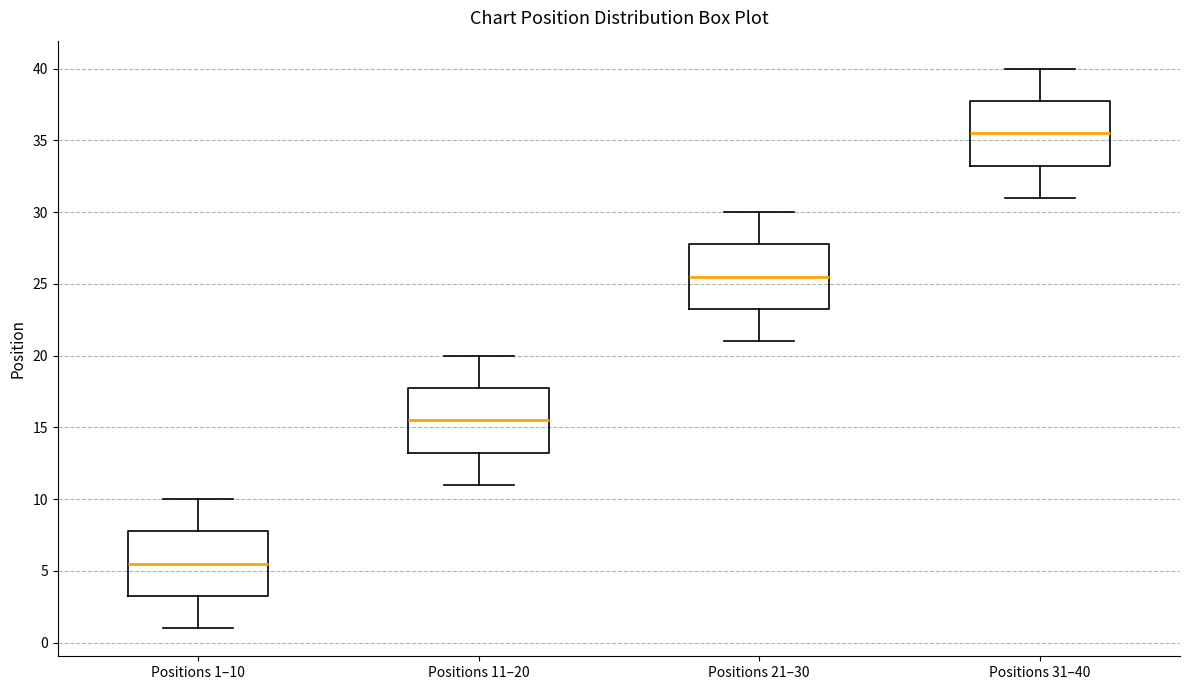

Reading left to right, read every box against the y-axis: the position of its median line, the range the box covers, and the ends of its whiskers. The values are not printed on the chart, so give them approximately, as read against the axis.

Positions 1–10: median 5.5, box 3.5 to 8.0, whiskers 1.0 to 10.0
Positions 11–20: median 15.5, box 13.5 to 18.0, whiskers 11.0 to 20.0
Positions 21–30: median 25.5, box 23.5 to 28.0, whiskers 21.0 to 30.0
Positions 31–40: median 35.5, box 33.5 to 38.0, whiskers 31.0 to 40.0